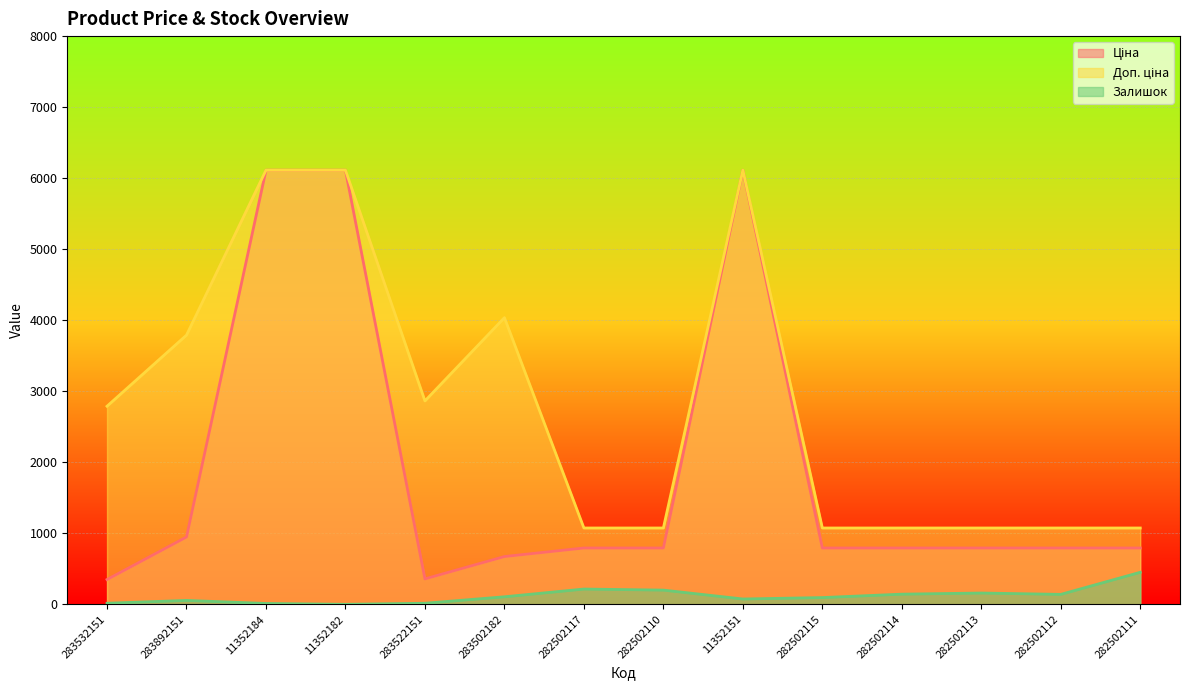

Which category has the lowest value in the Ціна series?

283532151